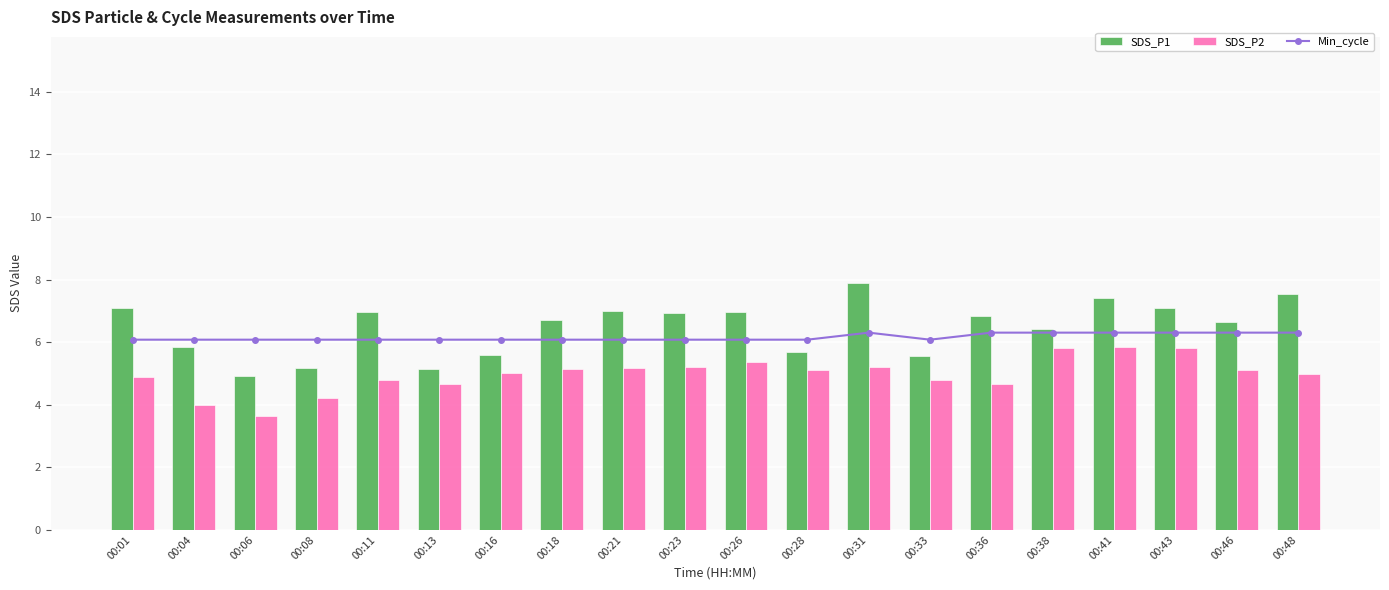

How many series are shown in this chart?

3